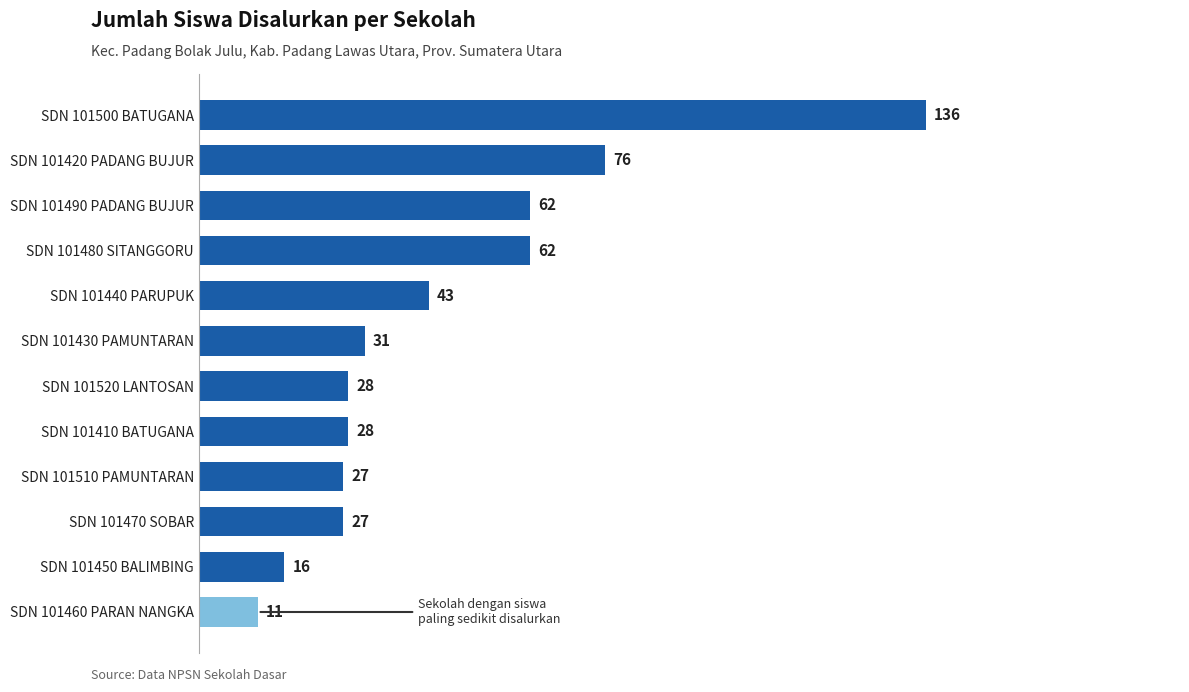

What is the change in value from SDN 101520 LANTOSAN to SDN 101500 BATUGANA?

+108